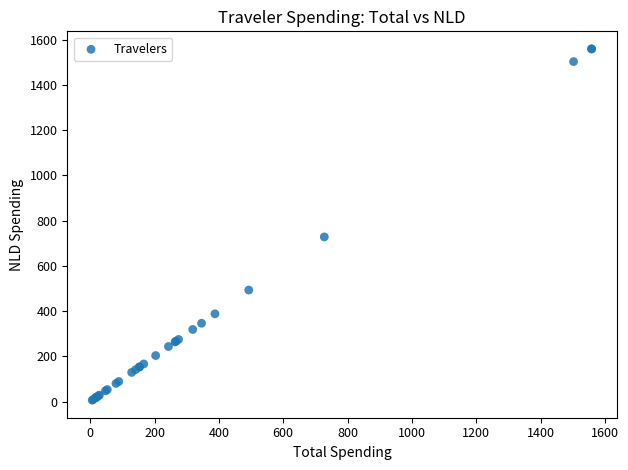

What Y value in the scatter plot is closest to 782?

727.8